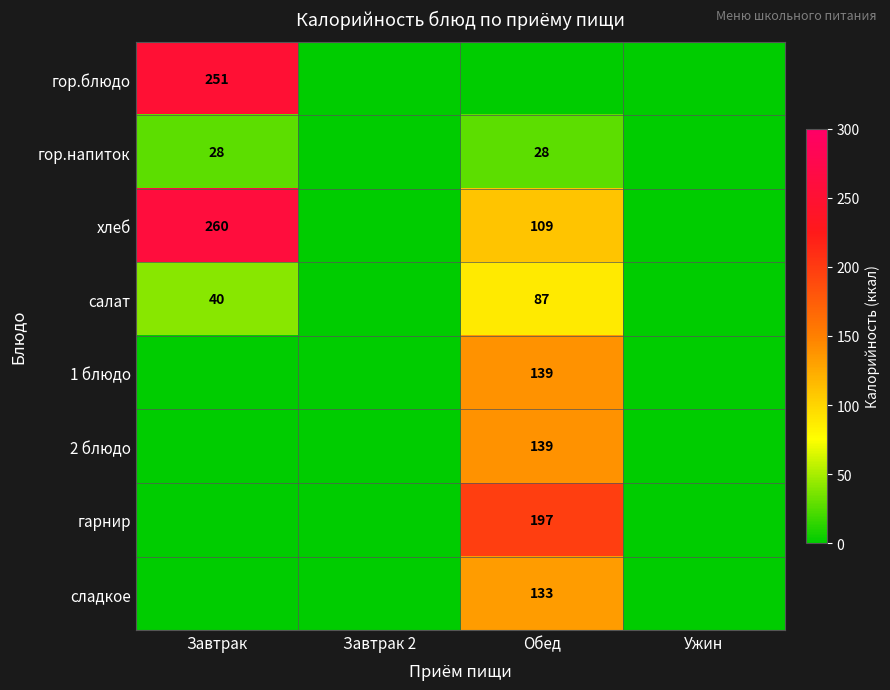

Is it true that сладкое equals 218 at Обед?

False